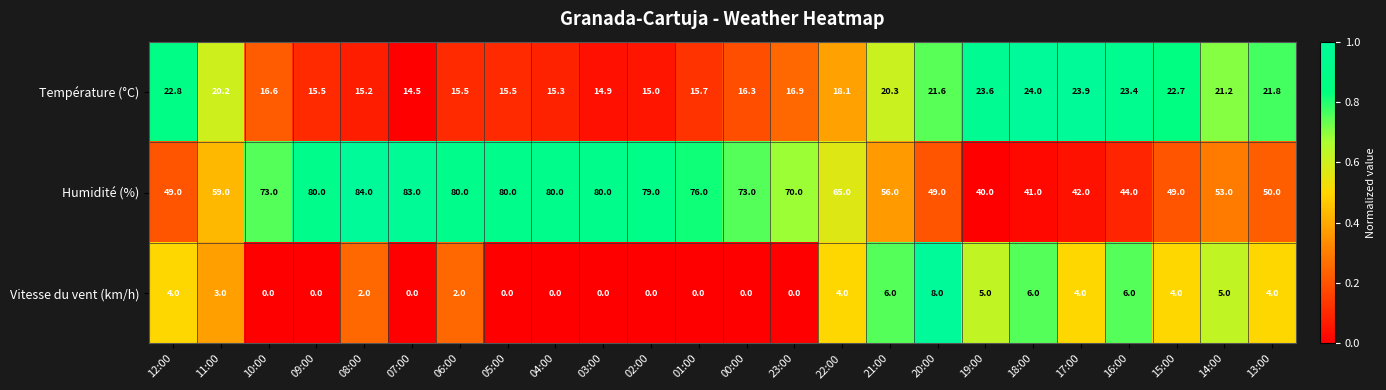

What is the difference between the maximum and minimum values in the Humidité (%) series?

44.0